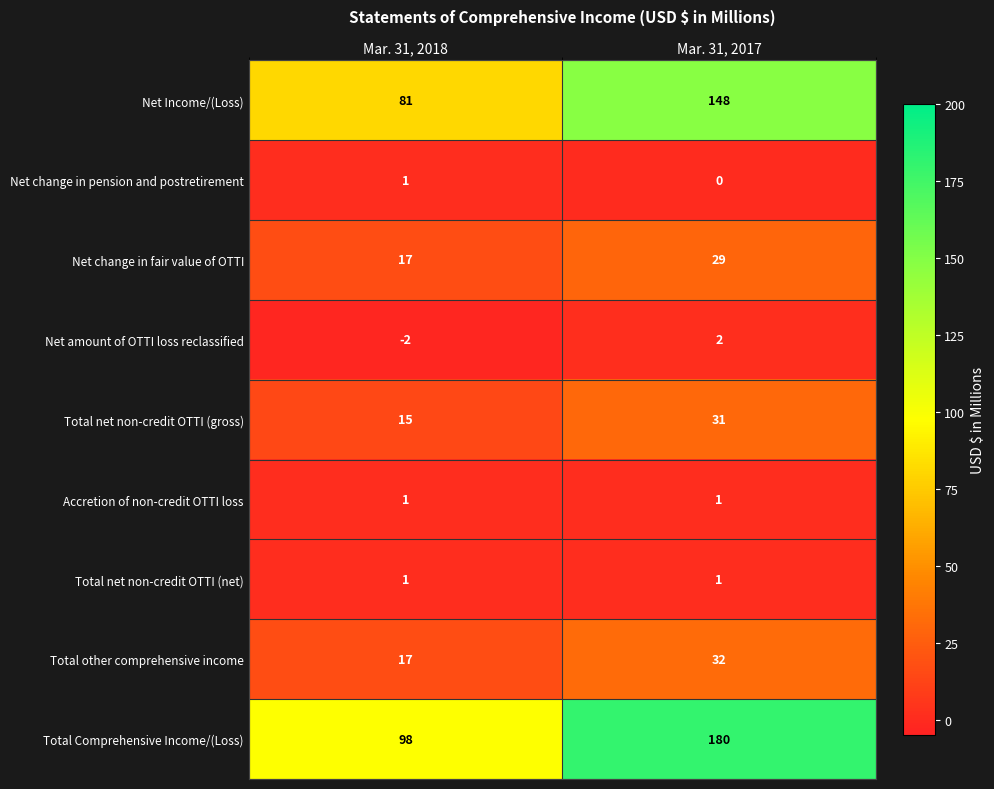

What is the difference between the maximum and minimum values in the Net change in fair value of OTTI series?

12